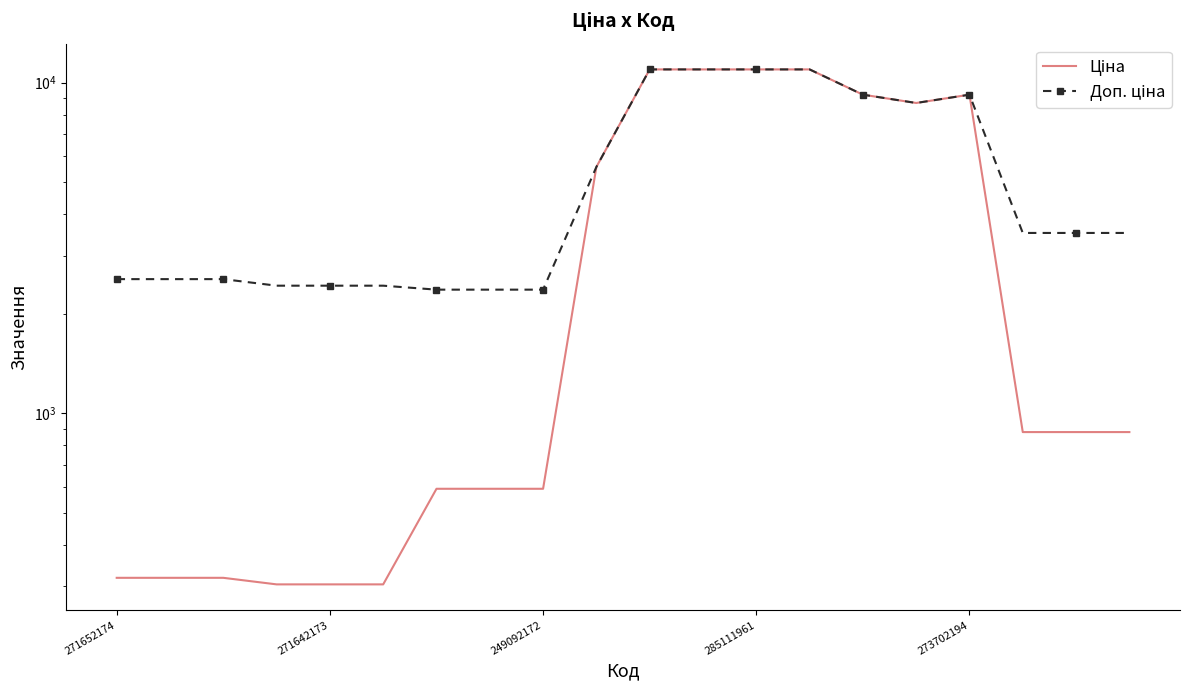

What are all the series names shown in the legend?

Ціна, Доп. ціна